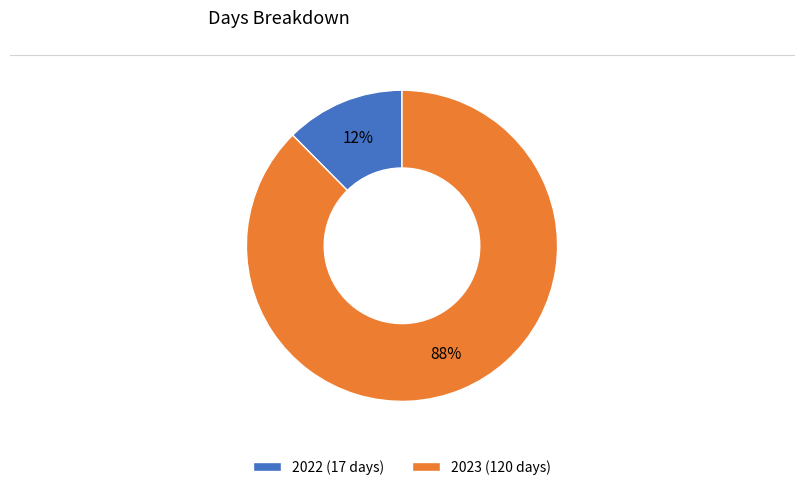

To the nearest percent, what is the average slice percentage?

50%